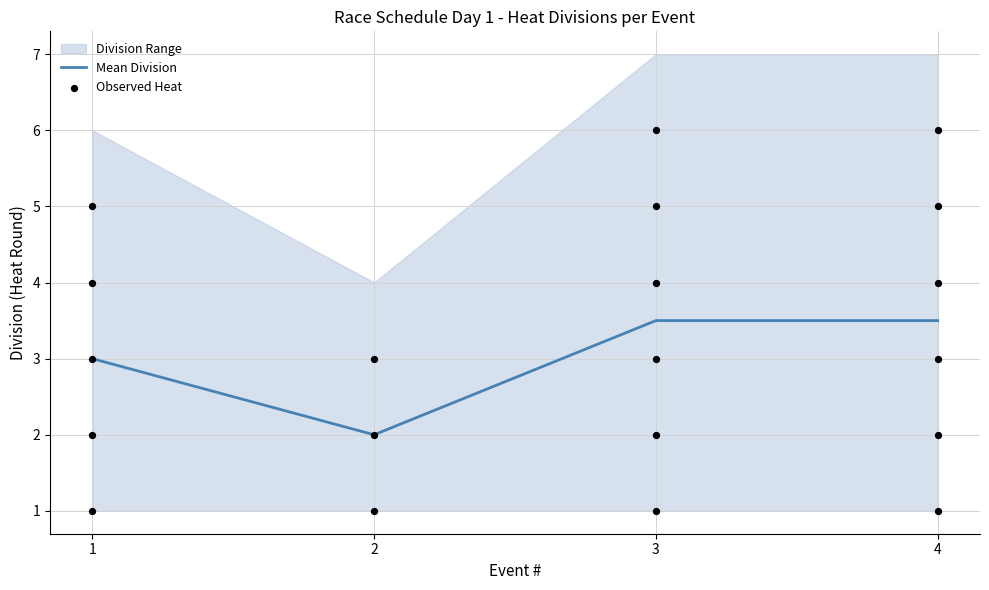

The value of Mean Division at 3 is 1.7. True or false?

False